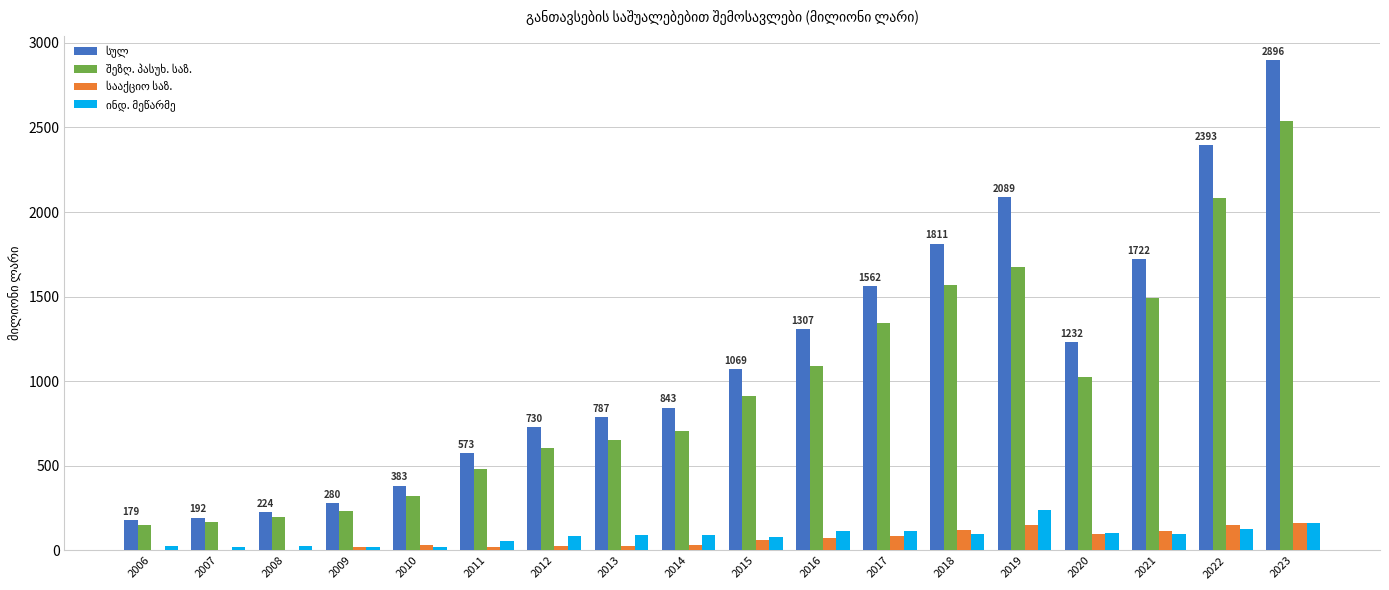

What is the total value across all series at 2020?

2458.2